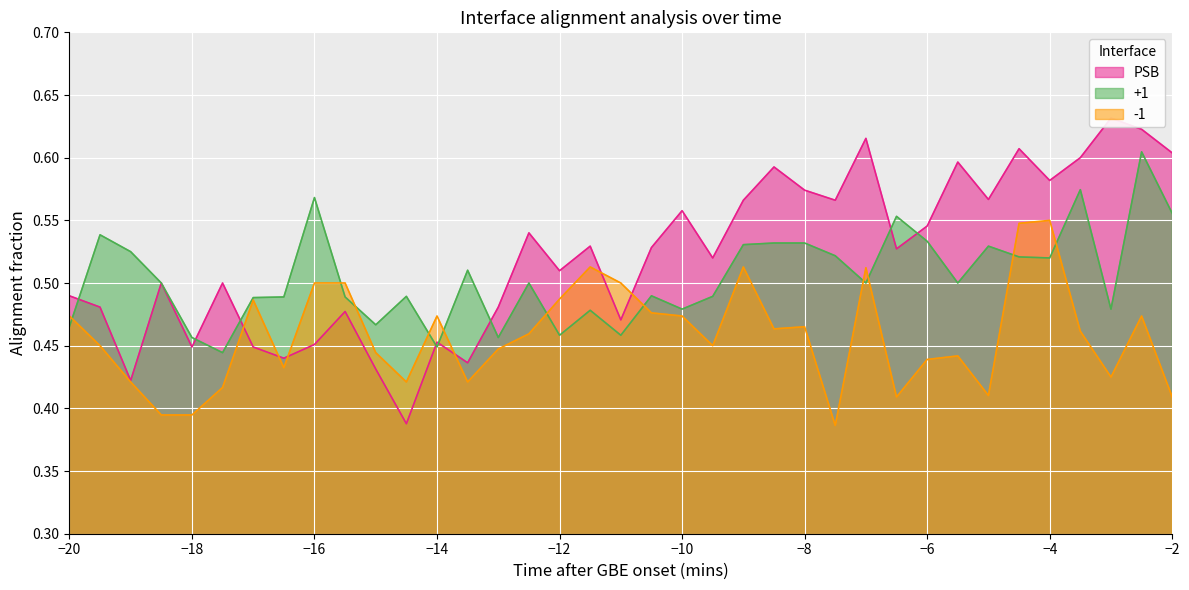

At how many categories does at least one series exceed 0?

37